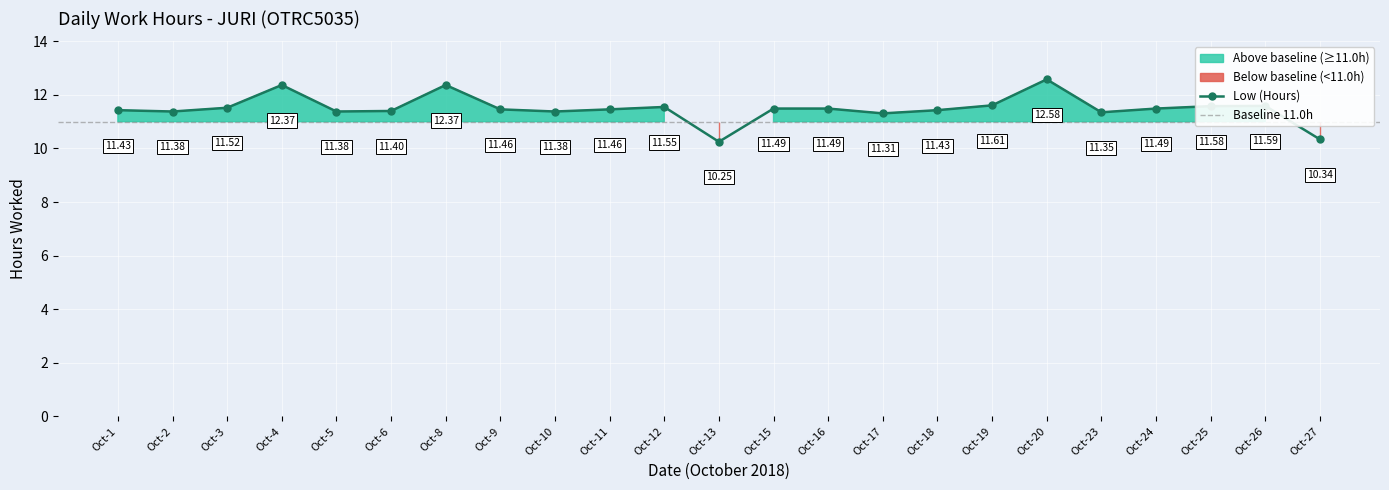

How many values exceed 11?

21